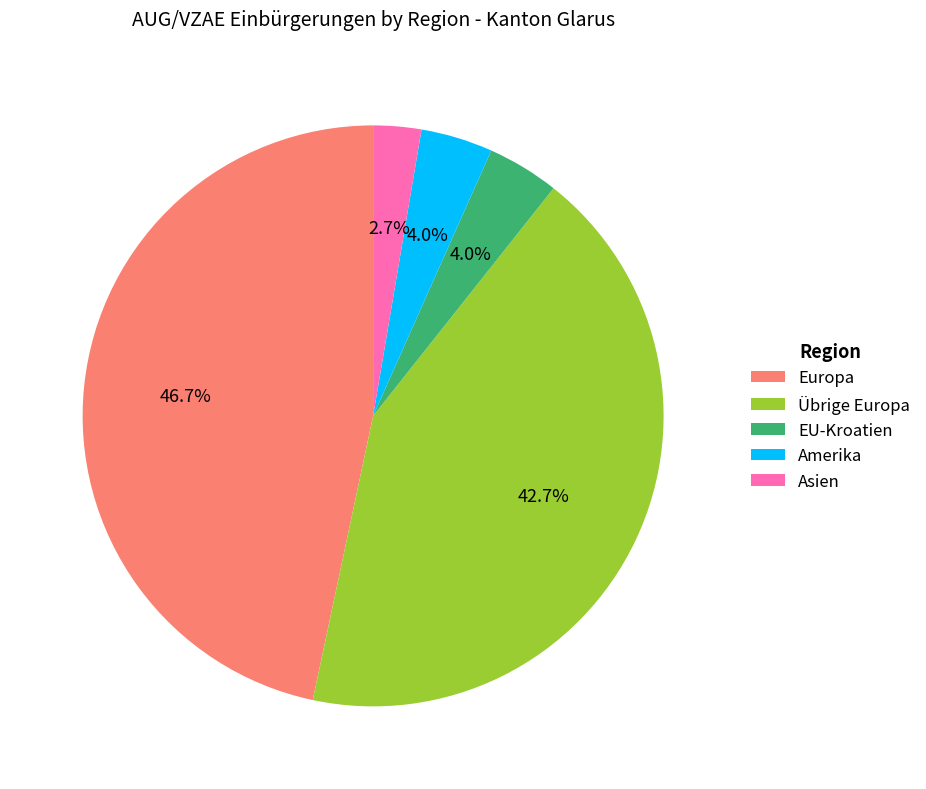

The Übrige Europa slice represents 35% of the pie. True or false?

False